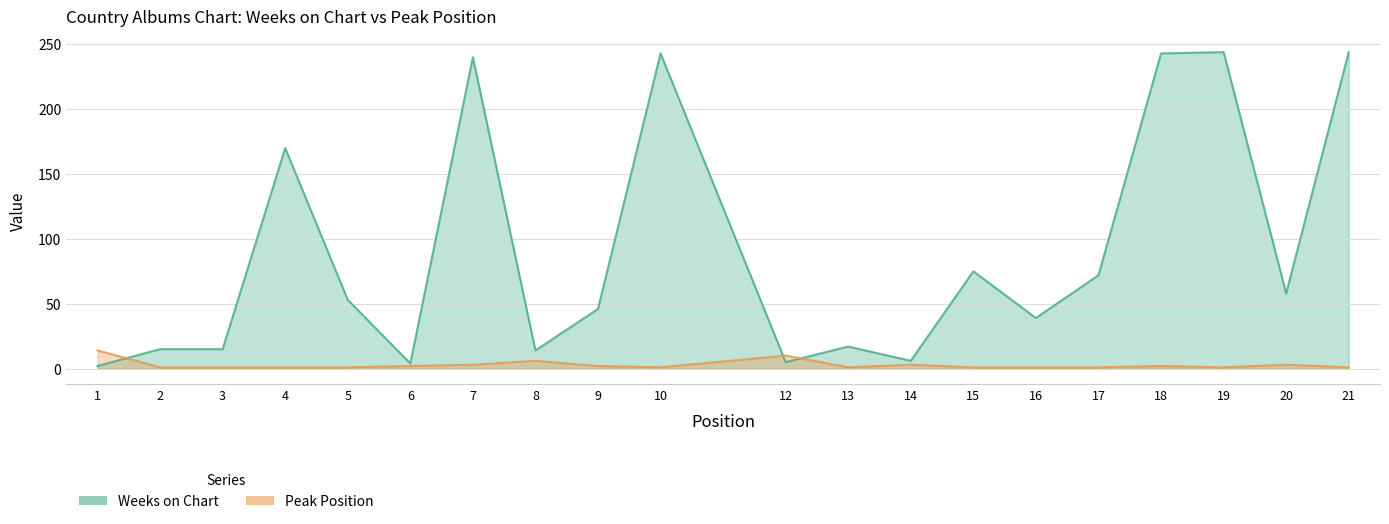

What value does the Peak Position series have at 5?

1